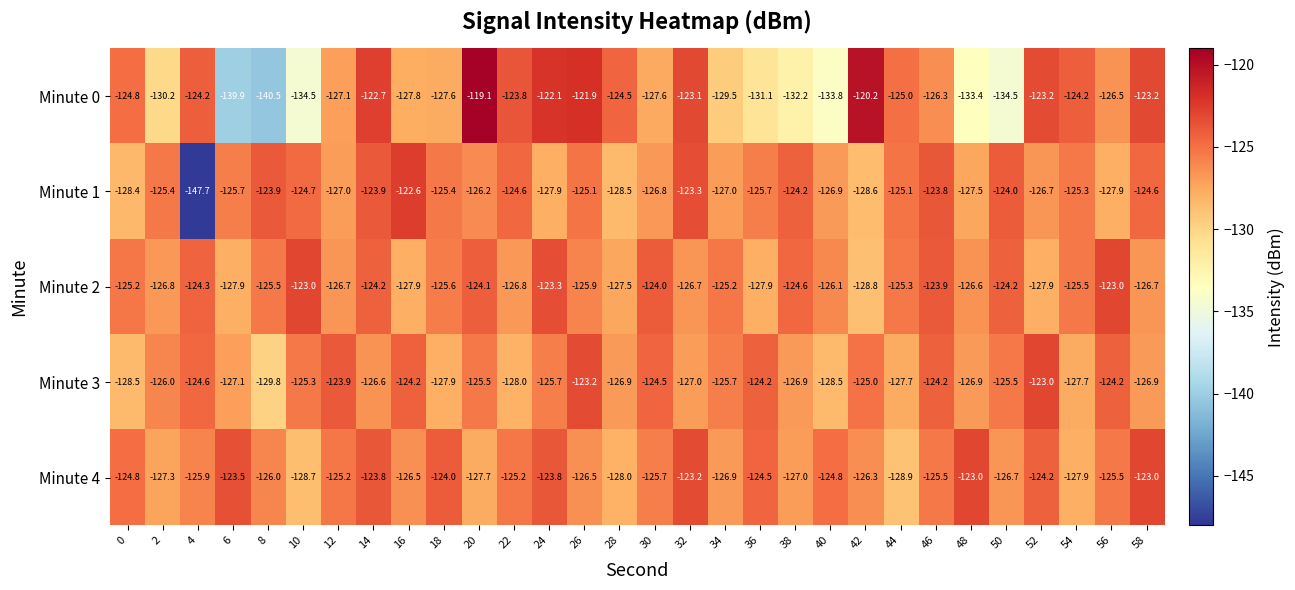

True or false: Minute 3 has a value of -124.2 at 56.

True